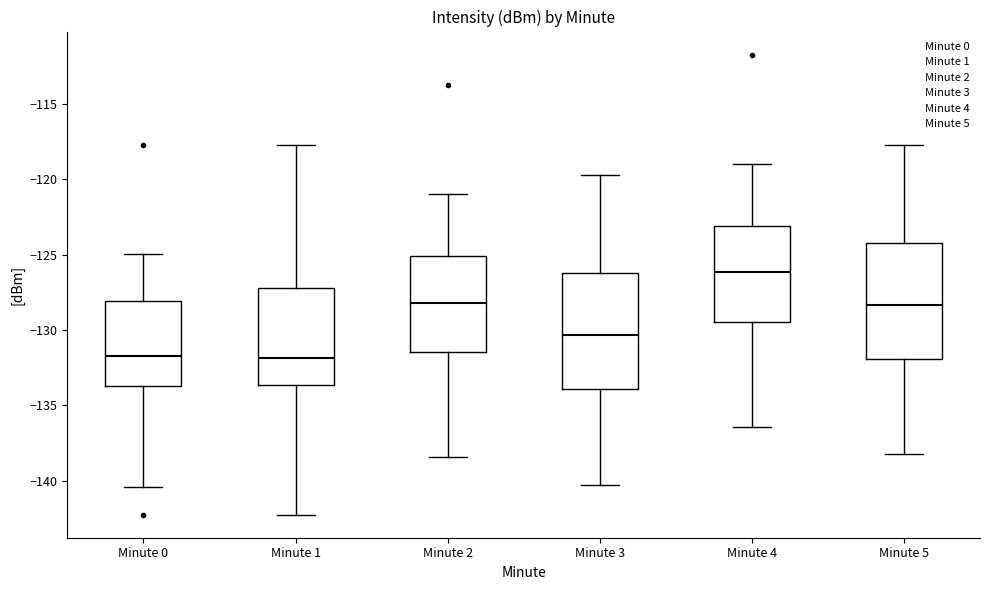

Reading left to right, transcribe this box plot: for each box, give where its median line is, the range the box spans, and where its two whiskers end, as read against the y-axis. The values are not printed on the chart, so give them approximately, as read against the axis.

Minute 0: median -131.5, box -133.5 to -128.0, whiskers -140.5 to -125.0
Minute 1: median -132.0, box -133.5 to -127.0, whiskers -142.5 to -117.5
Minute 2: median -128.0, box -131.5 to -125.0, whiskers -138.5 to -121.0
Minute 3: median -130.5, box -134.0 to -126.0, whiskers -140.5 to -119.5
Minute 4: median -126.0, box -129.5 to -123.0, whiskers -136.5 to -119.0
Minute 5: median -128.5, box -132.0 to -124.0, whiskers -138.5 to -117.5